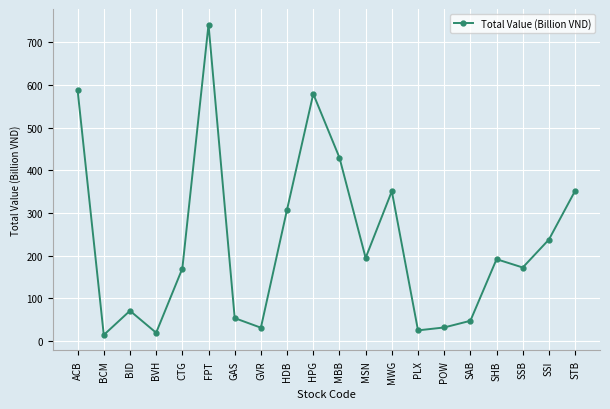

Is this an area chart (filled region under the line)?

No